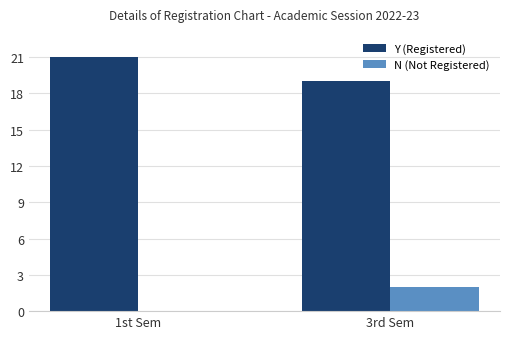

How many groups of bars are there?

2